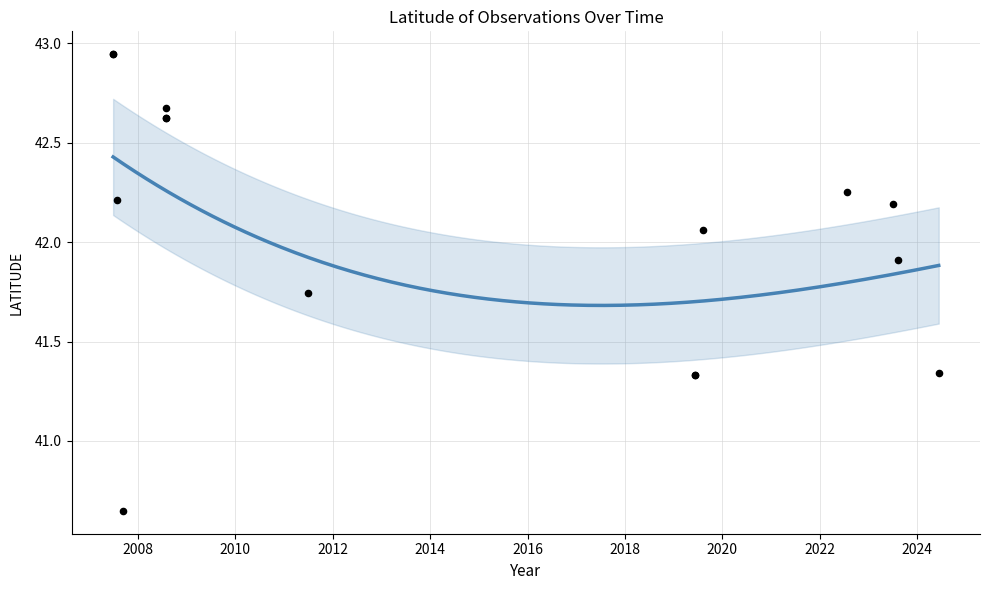

Approximately how many times larger is the value at 2007-09-10 compared to 2024-06-11?

1.0